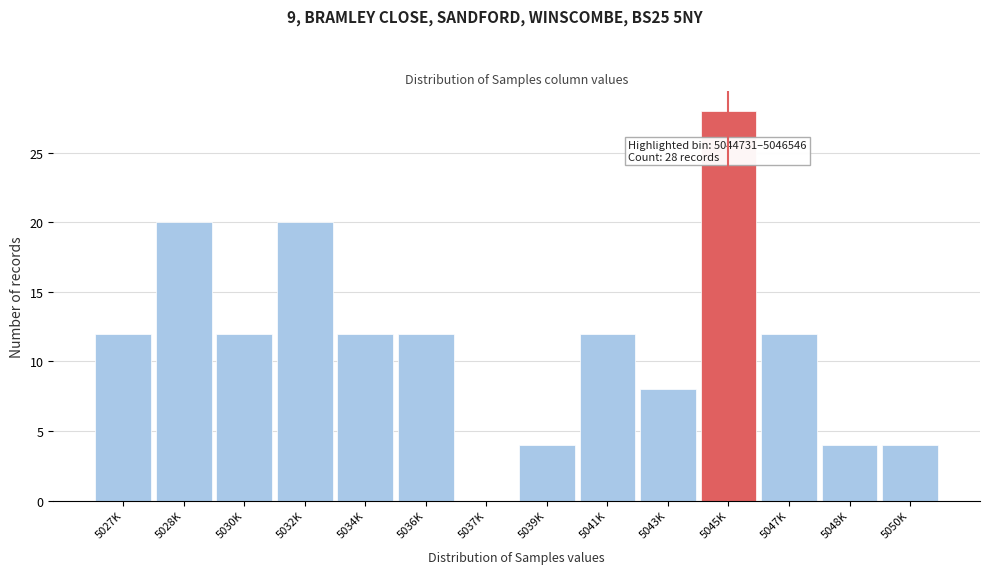

Reading right to left, extract all data points from this chart.

5050K=4	5048K=4	5047K=12	5045K=28	5043K=8	5041K=12	5039K=4	5037K=0	5036K=12	5034K=12	5032K=20	5030K=12	5028K=20	5027K=12